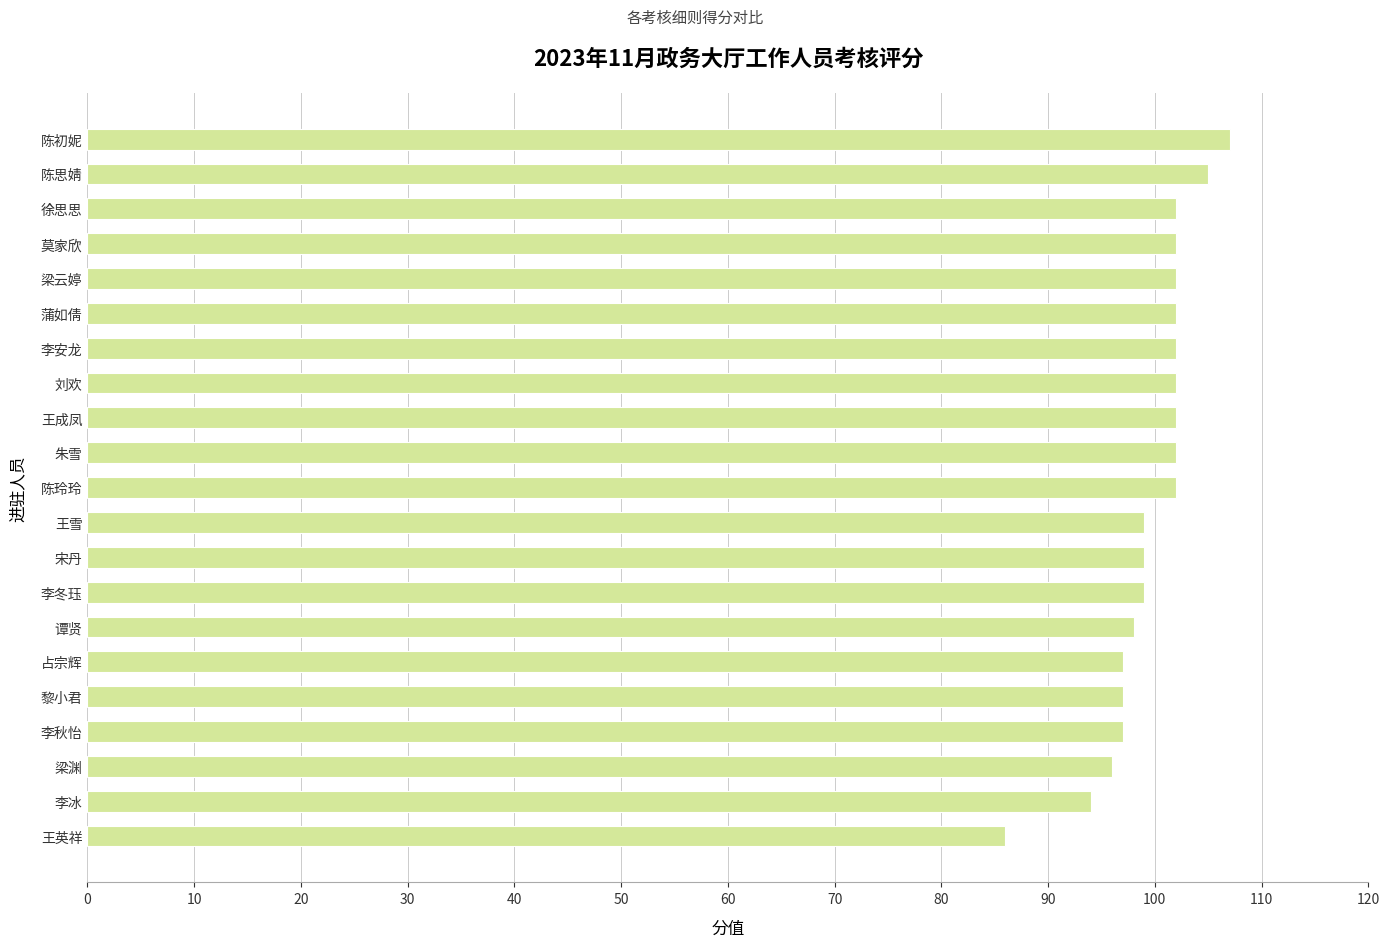

Which label corresponds to the largest value in the chart?

陈初妮